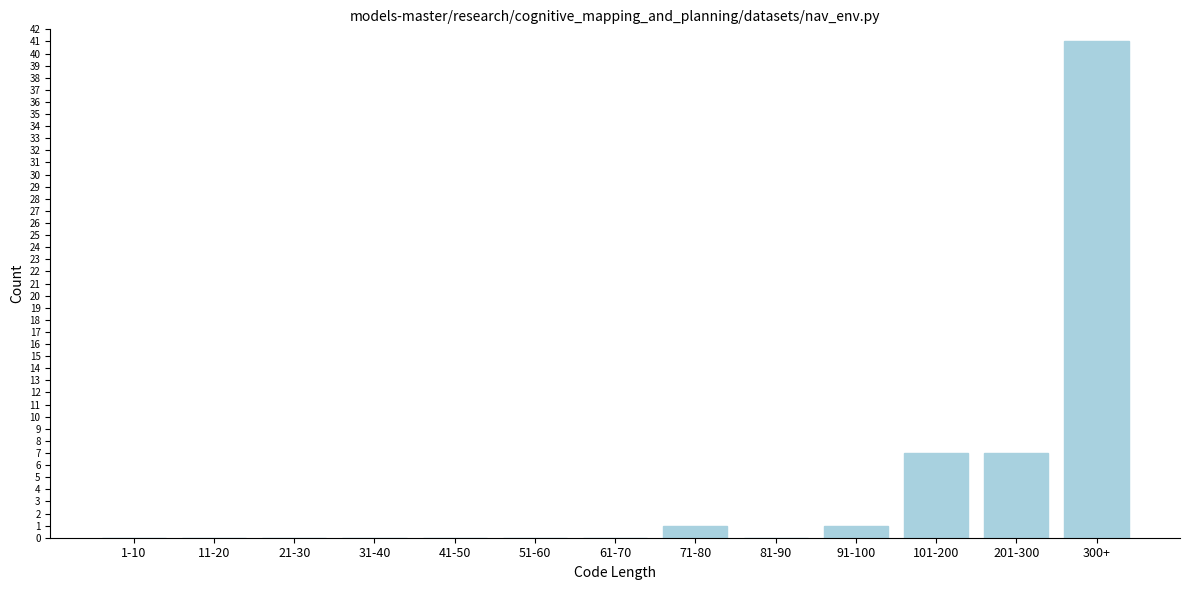

Reading right to left, what are all the values shown in this chart?

300+=41	201-300=7	101-200=7	91-100=1	81-90=0	71-80=1	61-70=0	51-60=0	41-50=0	31-40=0	21-30=0	11-20=0	1-10=0